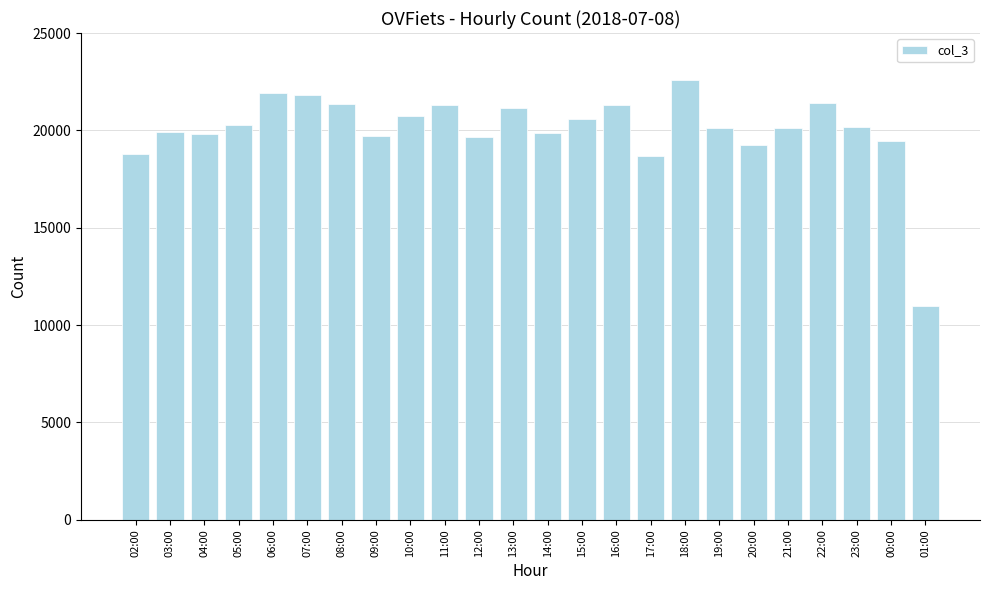

What is the label of the 8th bar from the left?

09:00